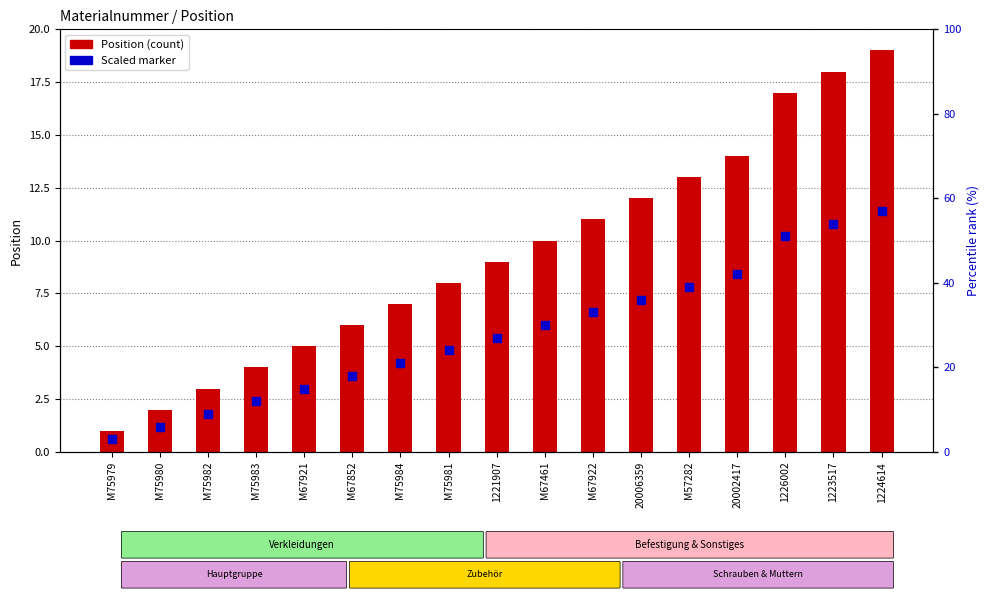

Which series has the largest total across all categories?

Position (count)